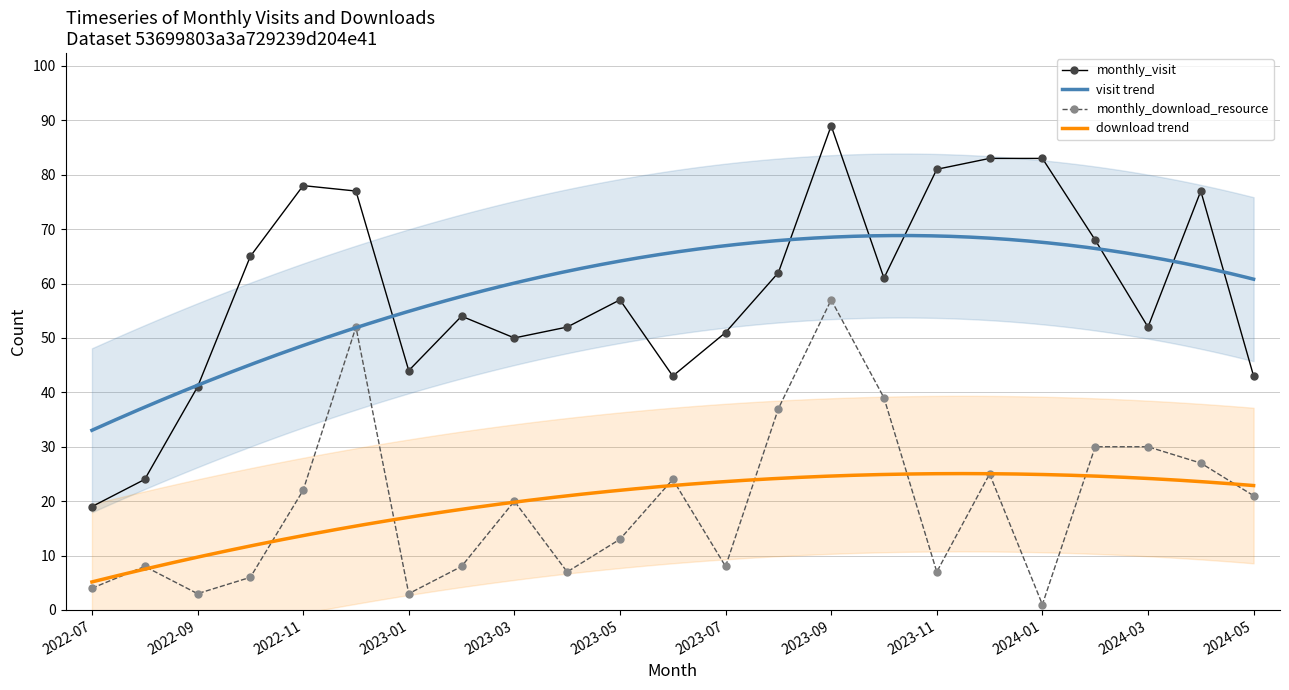

What is the average value of the monthly_visit series?

59